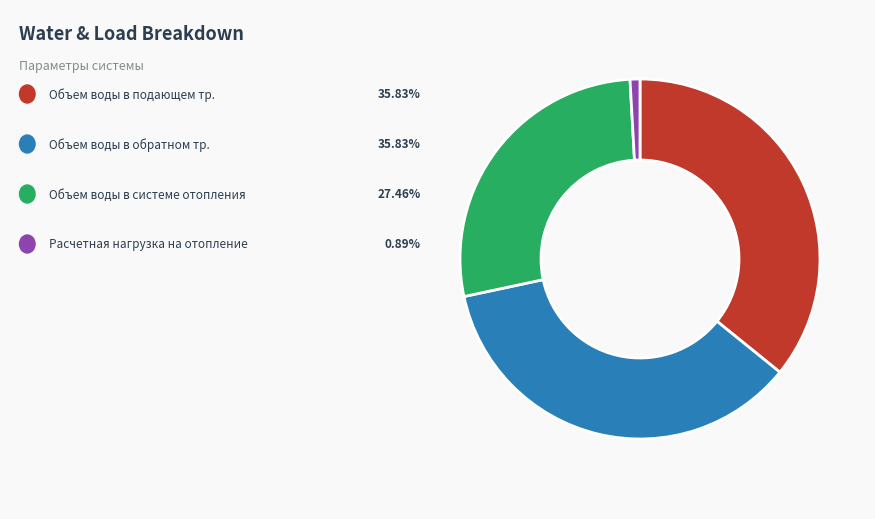

Is there any slice that represents more than half of the pie?

No